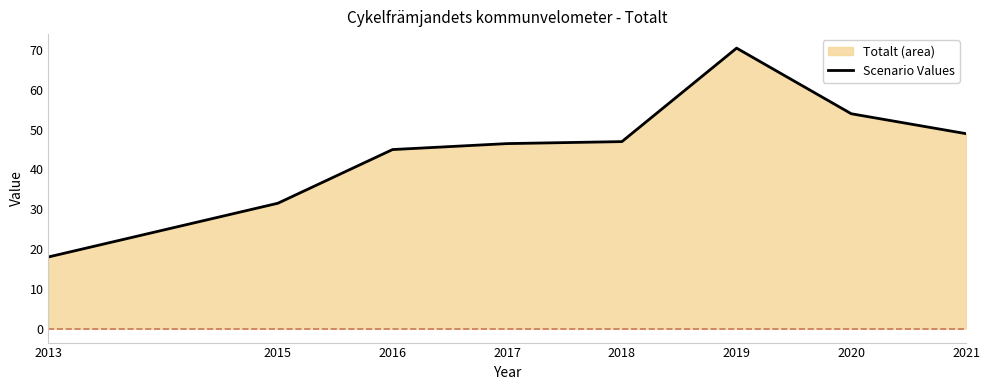

Reading left to right, extract all data points from this chart.

2013=18.0	2015=31.5	2016=45.0	2017=46.5	2018=47.0	2019=70.5	2020=54.0	2021=49.0